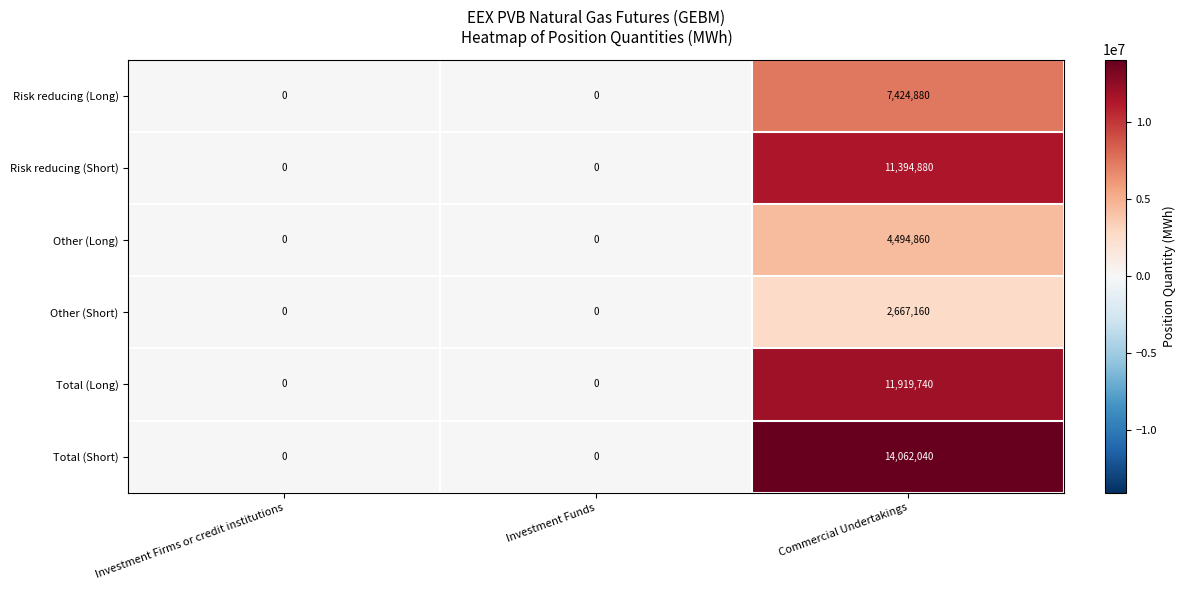

What is the difference between the maximum and minimum values in the Total (Long) series?

11919740